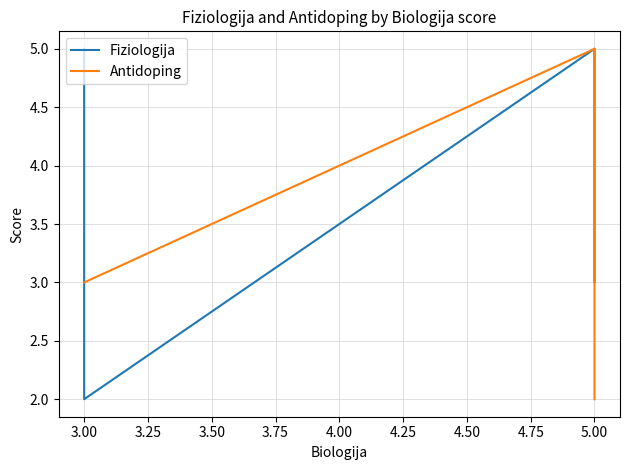

How many distinct data groups are displayed?

2